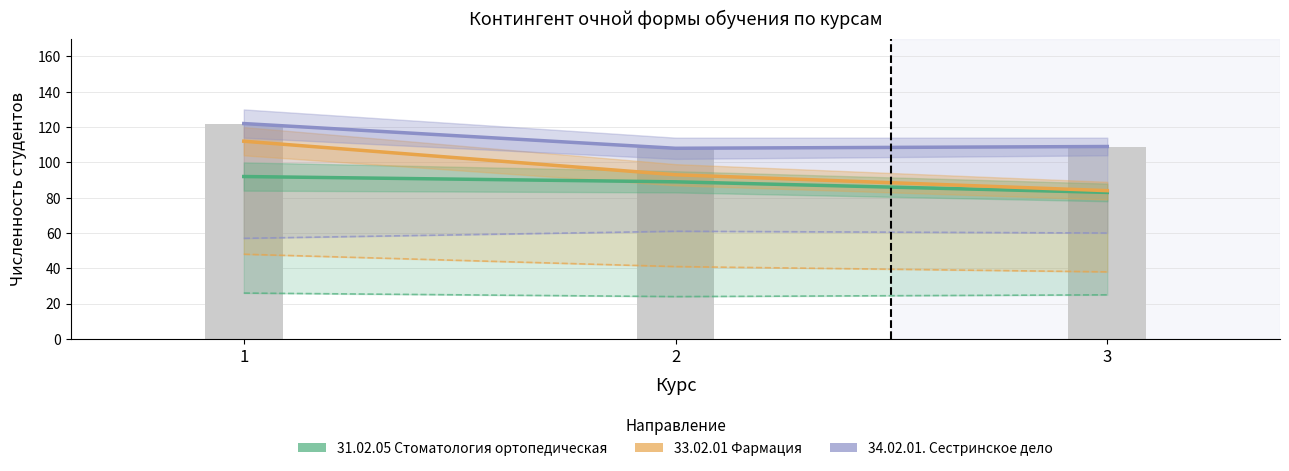

Which category has the highest value across all series?

1